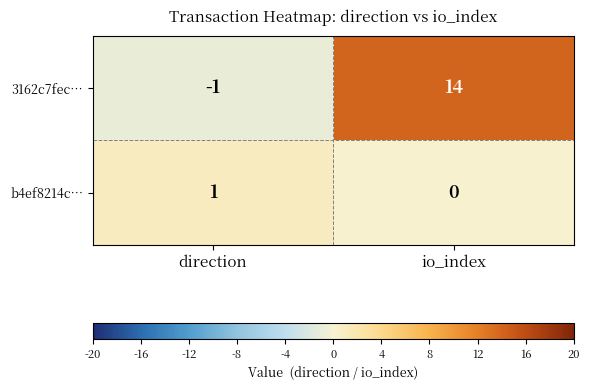

Rank the series by their average value, from lowest to highest.

b4ef8214c…, 3162c7fec…